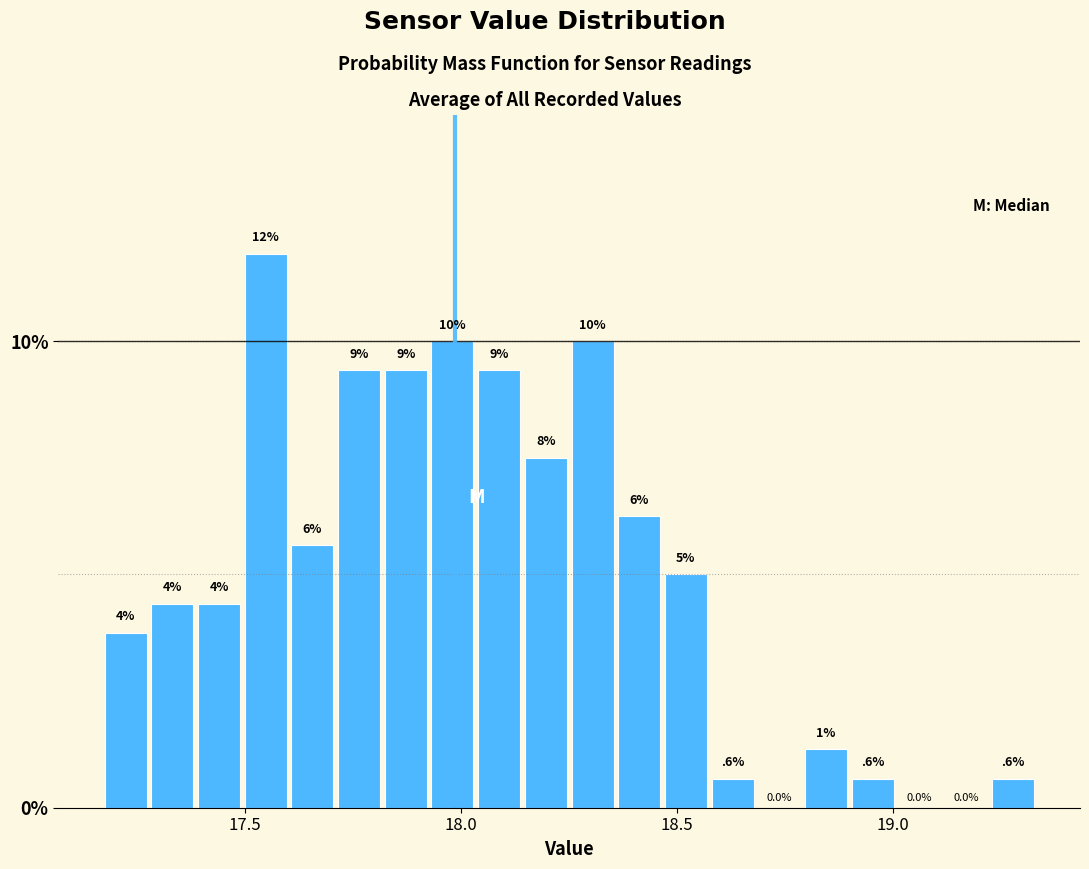

Read against the x-axis, roughly where is the centre of the tallest bar?

17.55